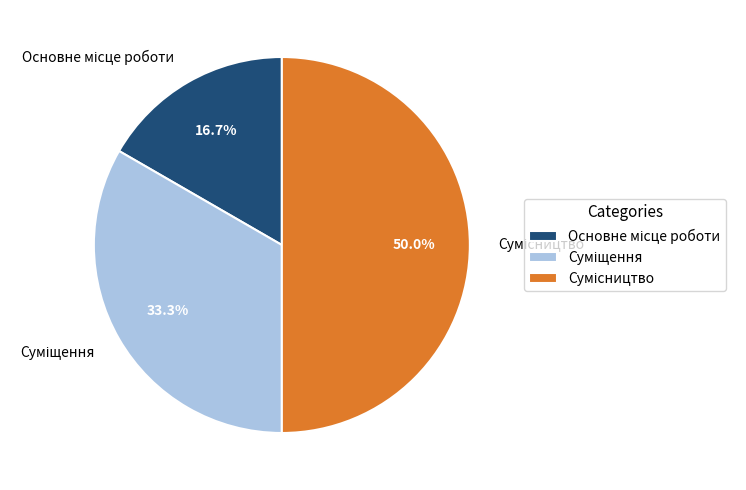

Is Суміщення the majority of the pie?

No